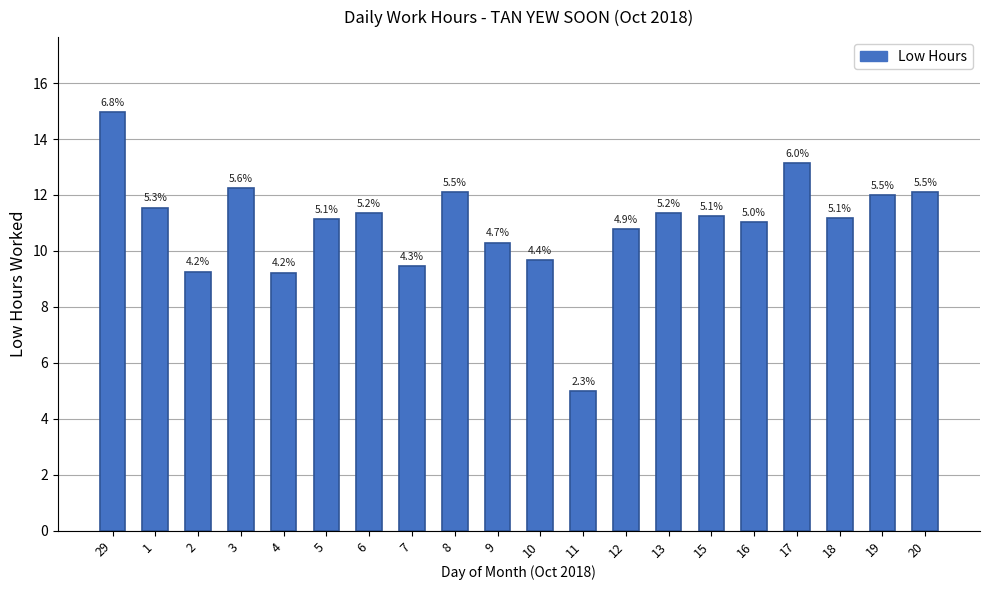

At which label does the data first exceed 11?

29